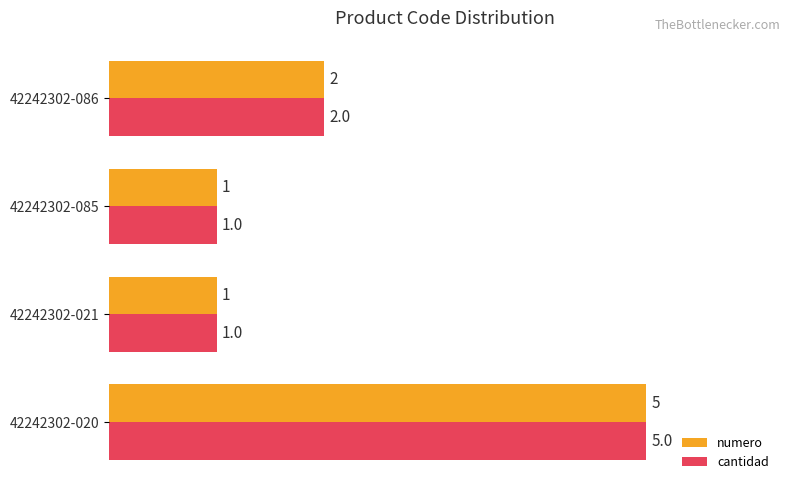

What is the highest value of the cantidad series?

5